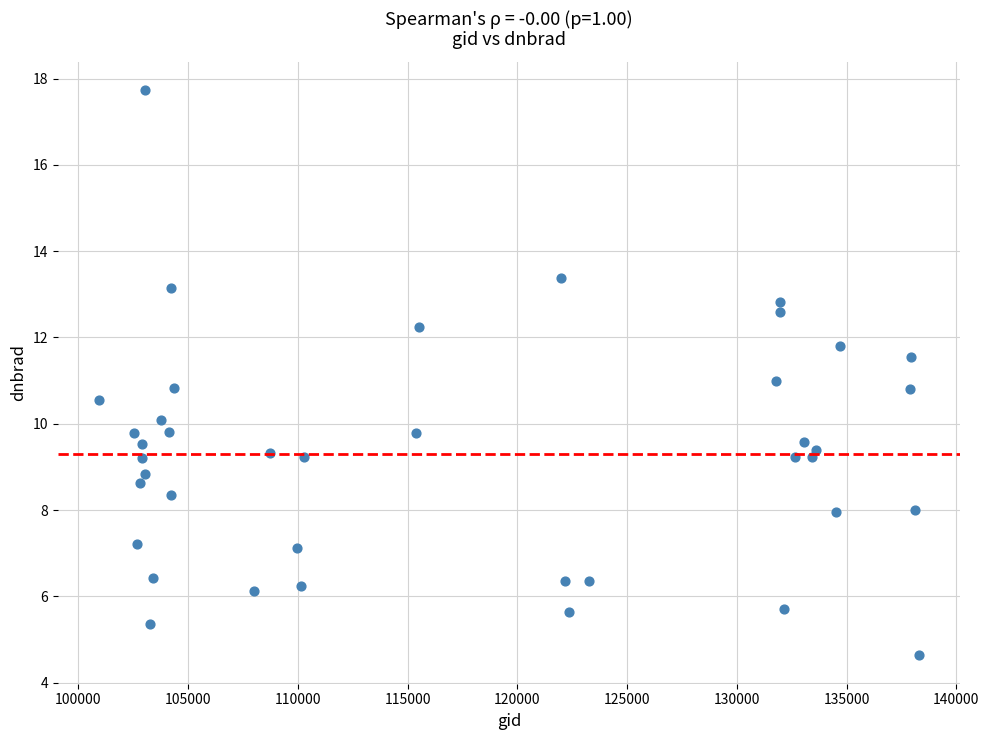

What is the range of X values (max minus min)?

37366.0